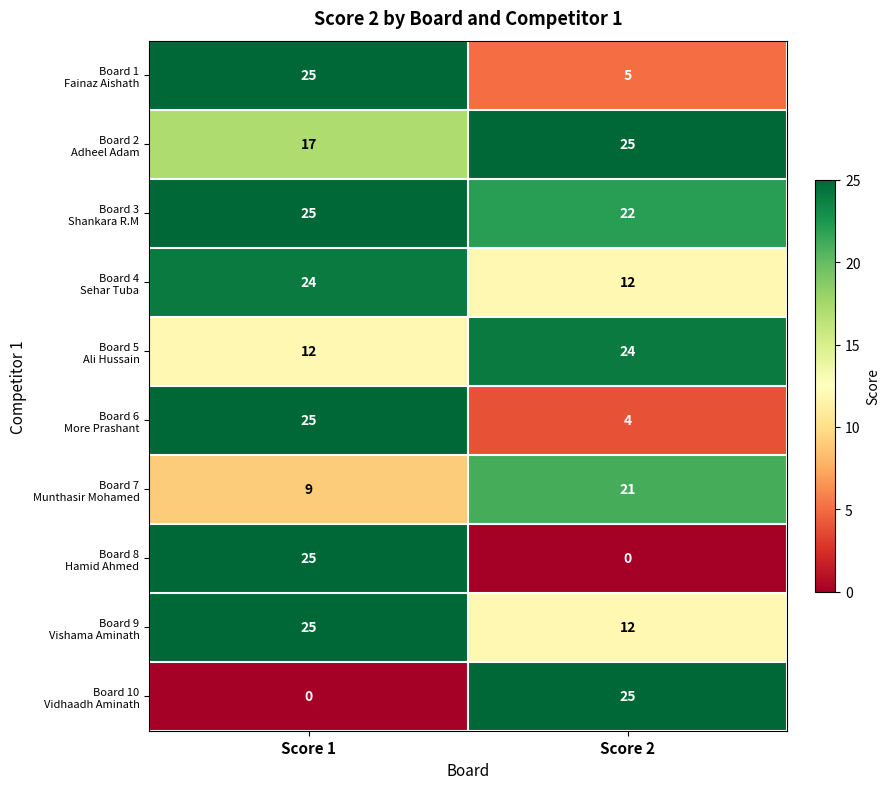

What is the total value across all series at Score 1?

187